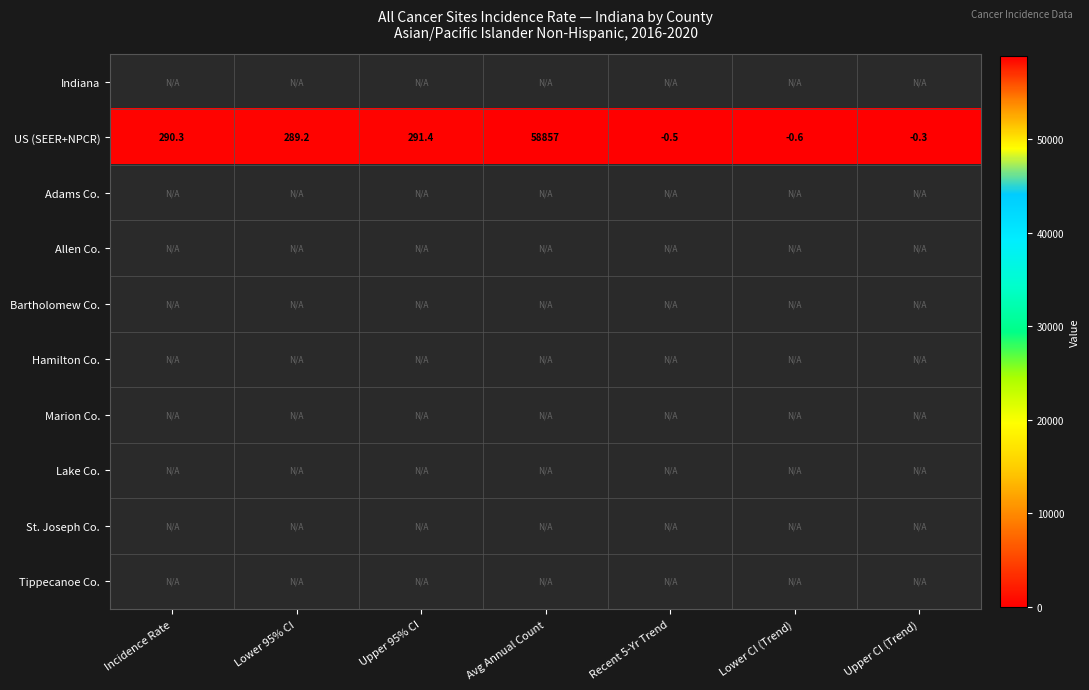

How many categories are shown in the chart?

7